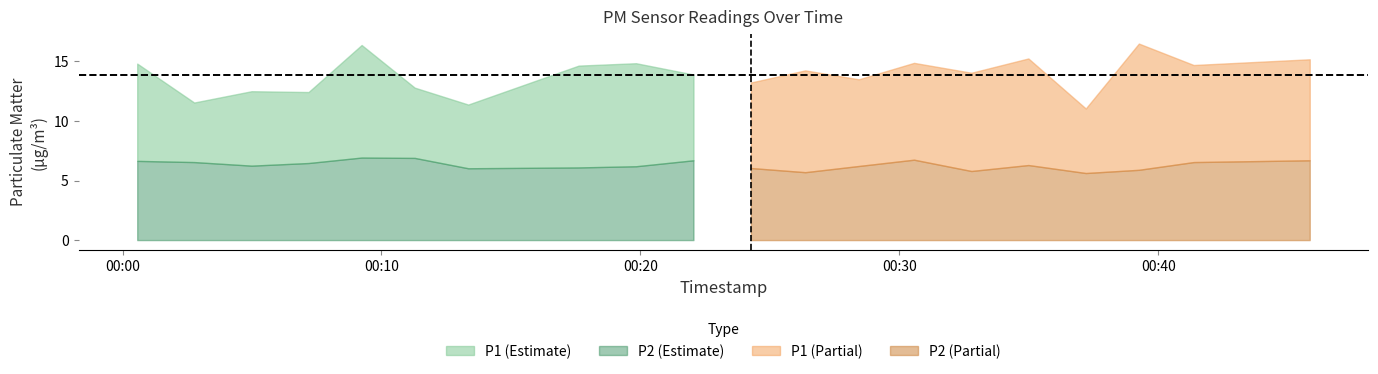

What is the label of the 4th point from the right?

2022-10-15T00:37:12